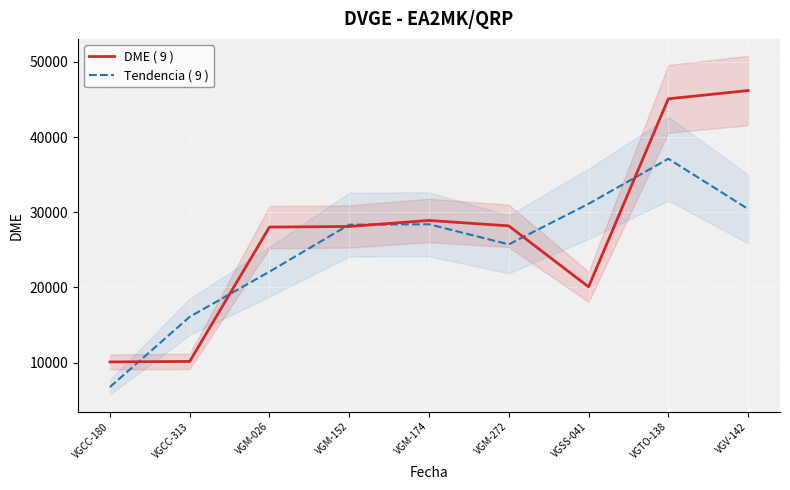

True or false: DME ( 9 ) and Tendencia ( 9 ) intersect in this chart.

True